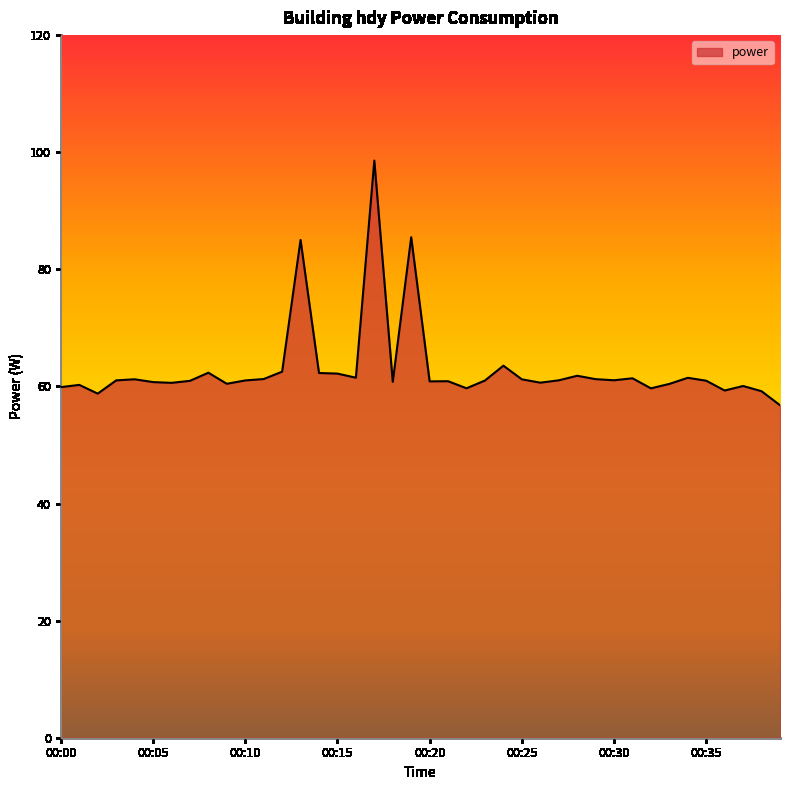

What is the maximum value shown in the chart?

98.6